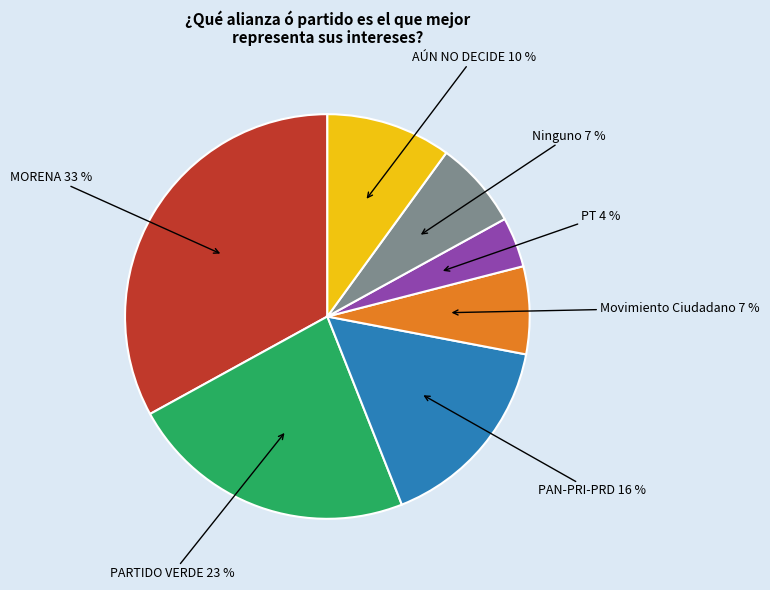

To the nearest percent, what is the difference between the largest and smallest slice percentages?

29%